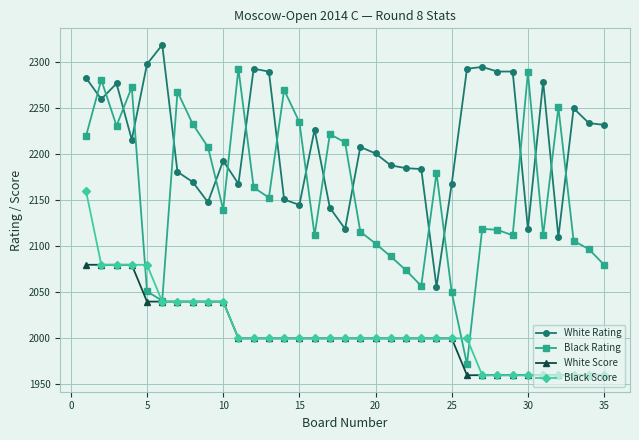

List the series in order of their peak value, lowest first.

White Score, Black Score, Black Rating, White Rating